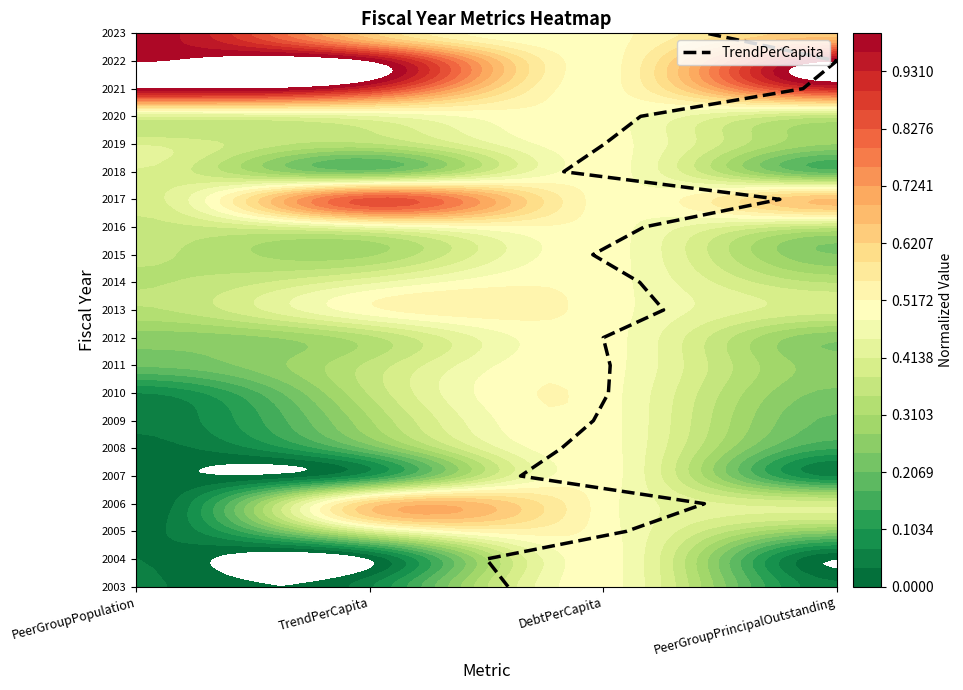

What is the difference between the second highest and minimum values?

19